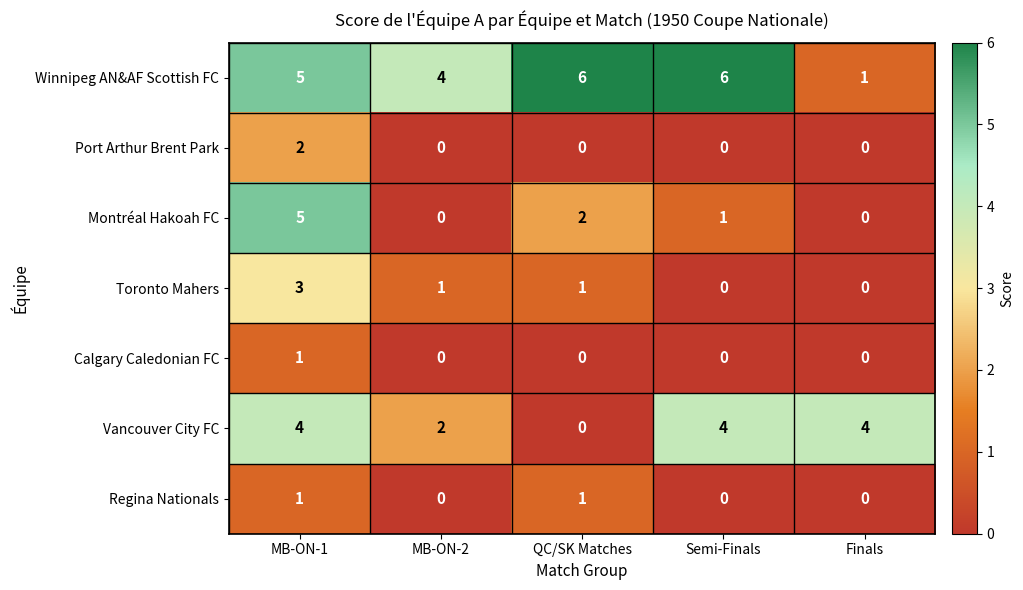

Which series has the largest total across all categories?

Winnipeg AN&AF Scottish FC